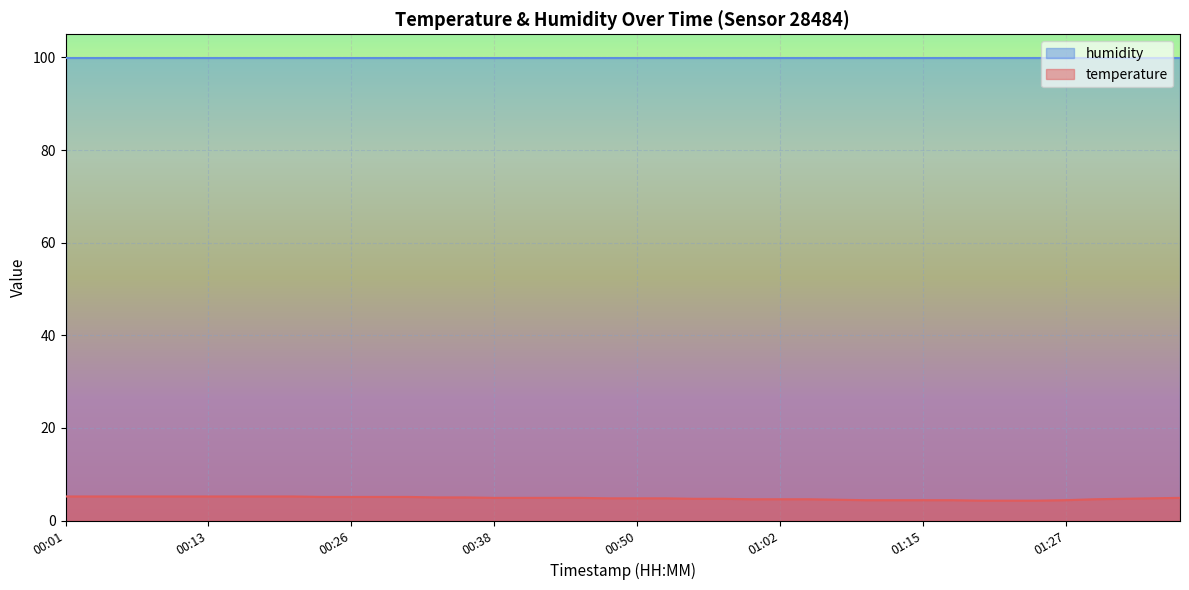

What is the smallest value displayed?

4.3